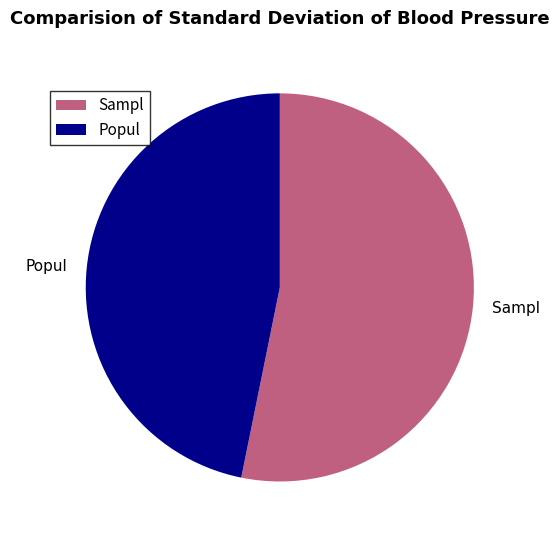

Between Sampl and Popul, which is larger?

Sampl